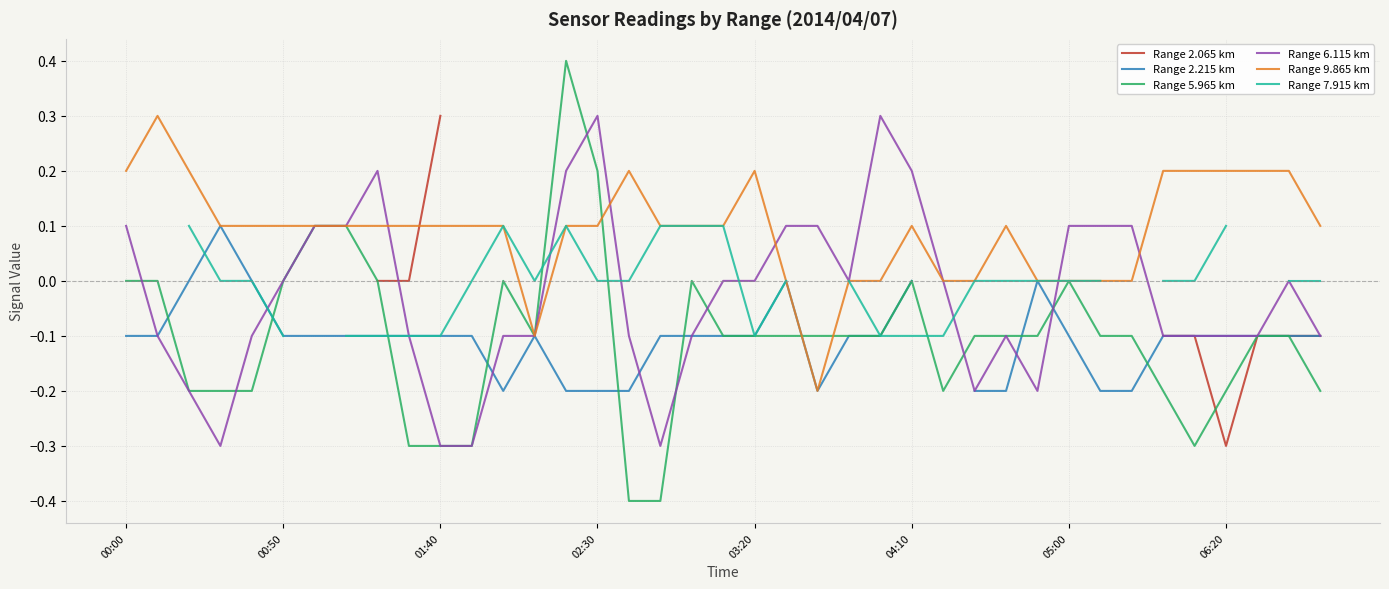

What is the highest value of the Range 6.115 km series?

0.3